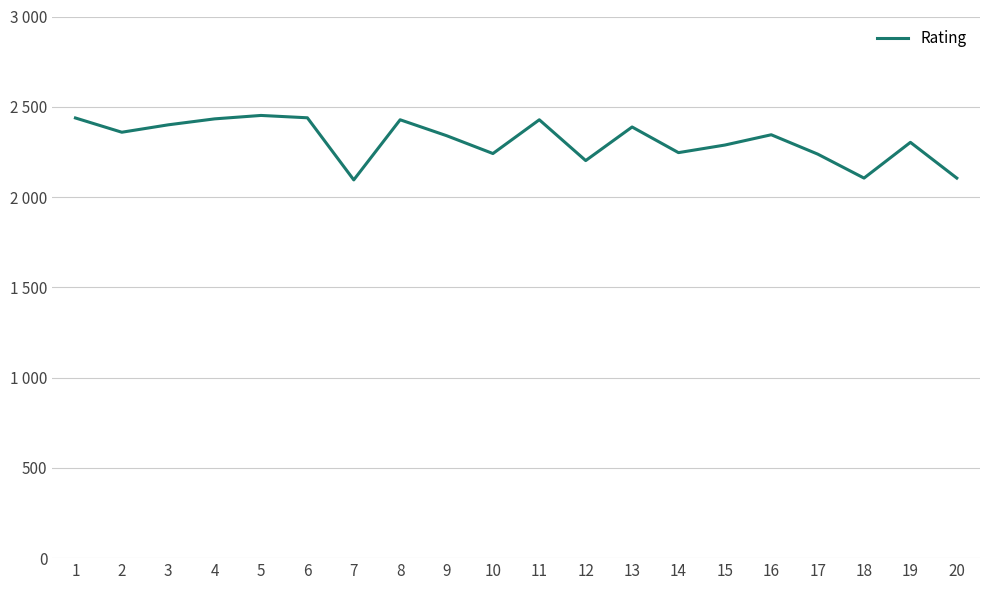

List the labels in order of value, smallest first.

7, 18, 20, 12, 17, 10, 14, 15, 19, 9, 16, 2, 13, 3, 8, 11, 4, 1, 6, 5